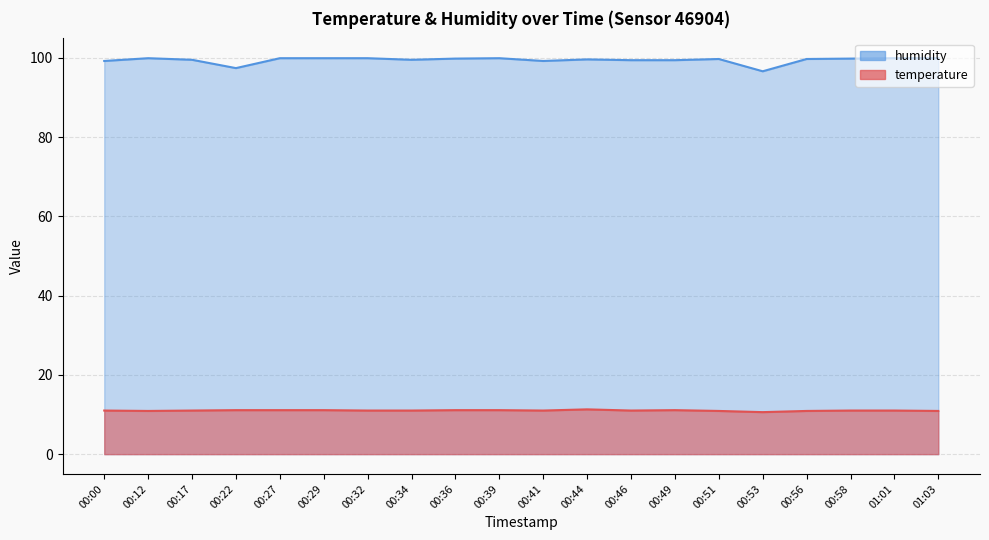

What is the difference between the highest and lowest values at 00:51?

88.8